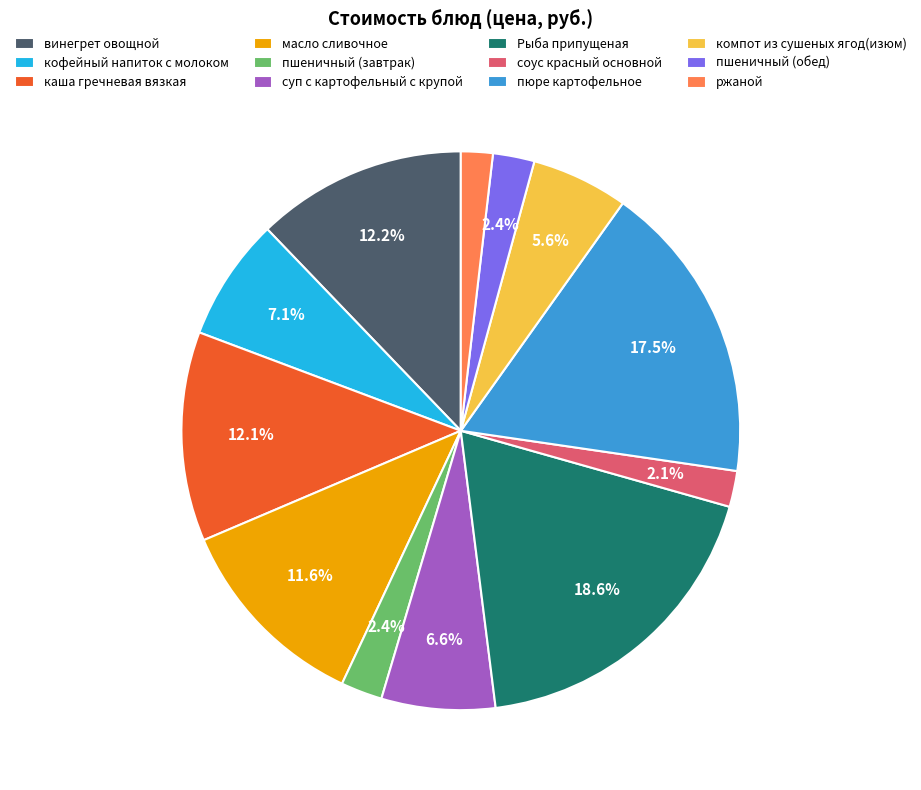

Count the number of slices in the pie.

12